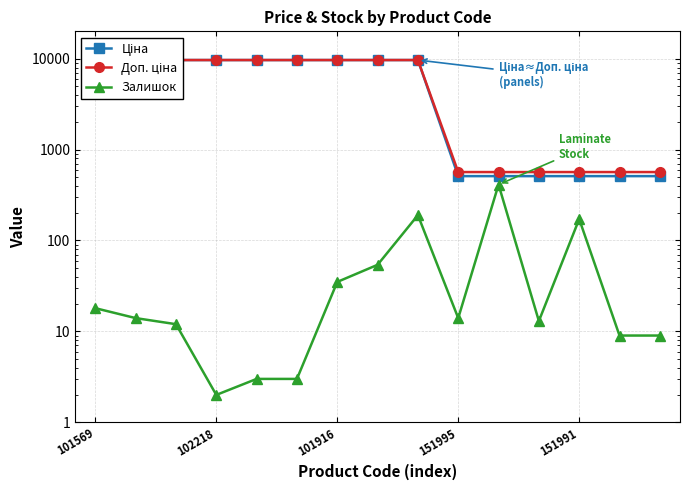

What position from the right is 8?

7